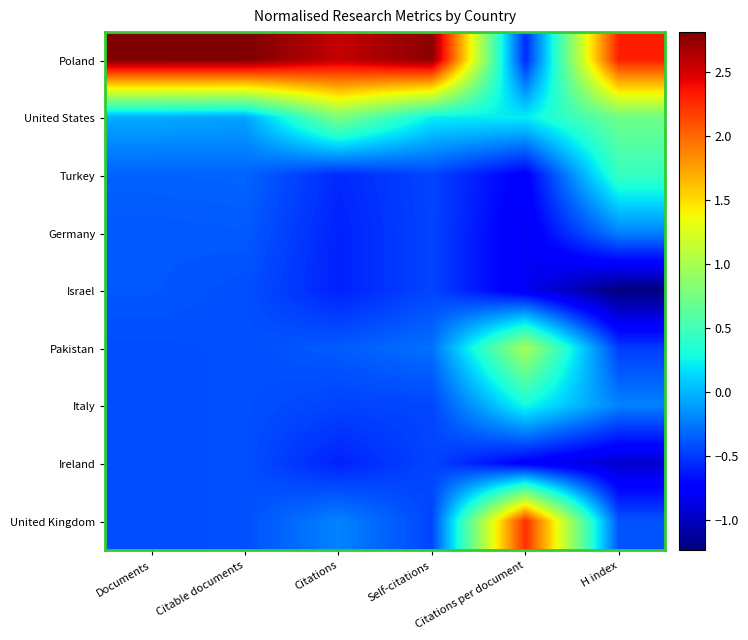

What is the smallest value displayed?

-1.2